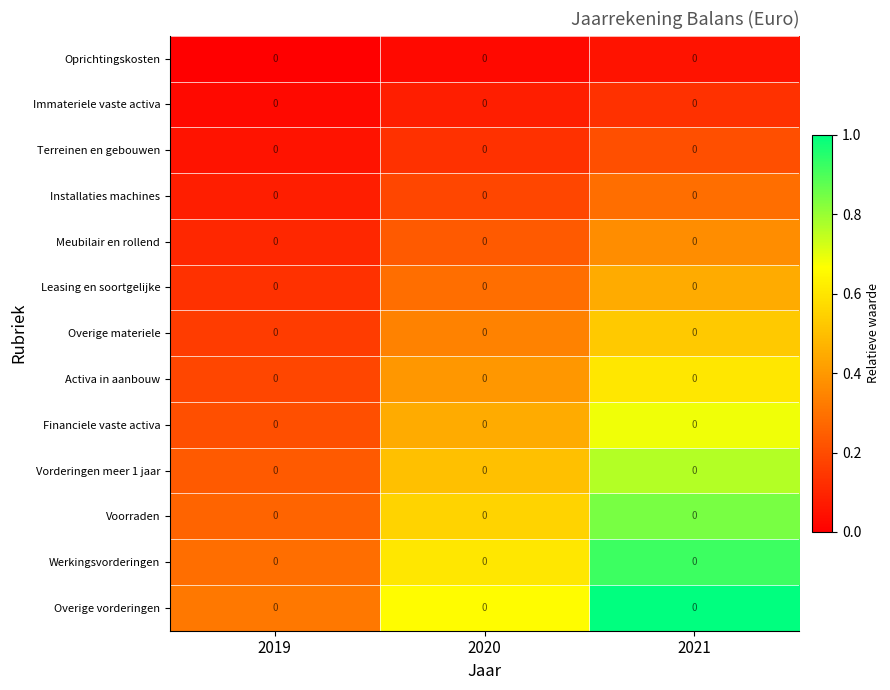

List the labels in order of Activa in aanbouw value, largest first.

2021, 2020, 2019